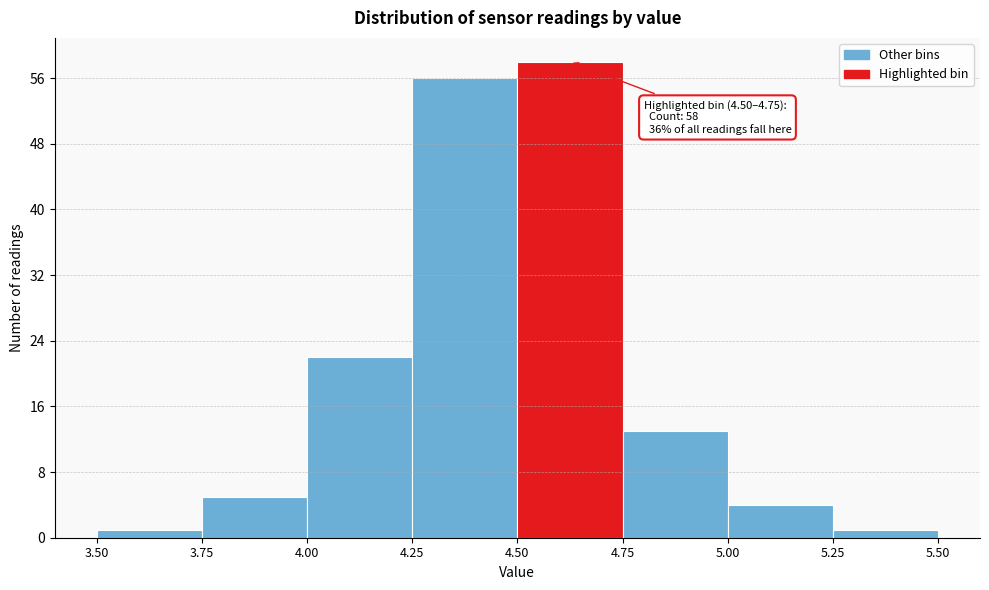

Which range on the x-axis has the tallest bar?

4.50 to 4.75